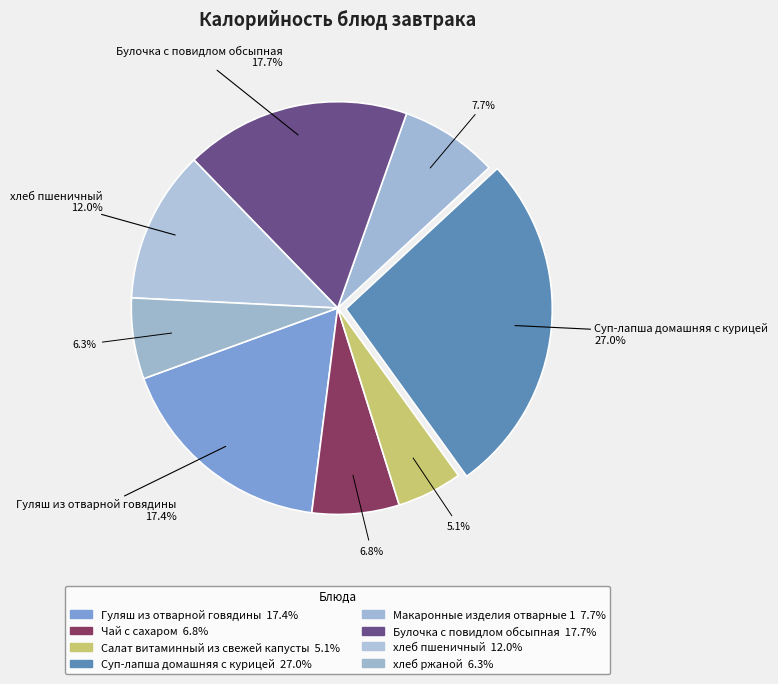

How many segments does this pie chart have?

8